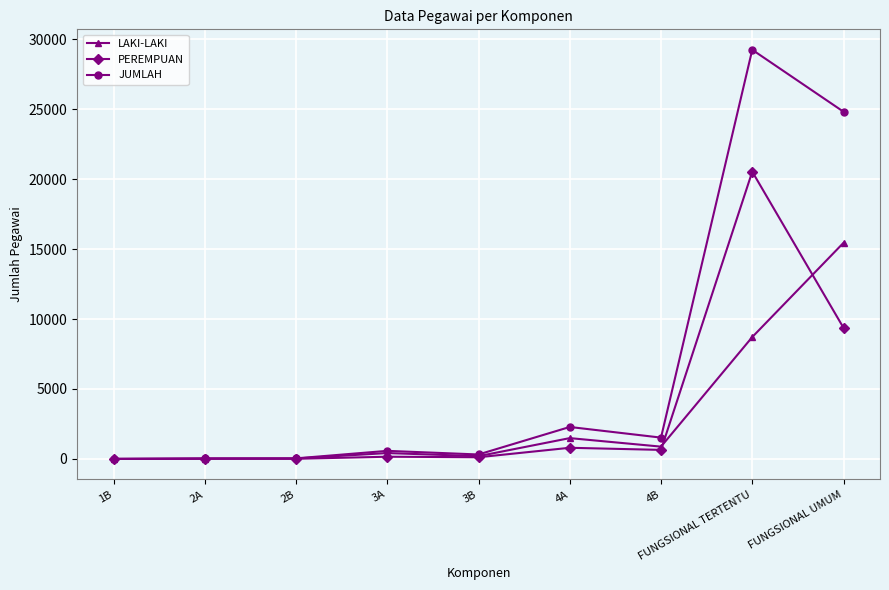

The PEREMPUAN series shows 20531 at FUNGSIONAL TERTENTU. True or false?

True